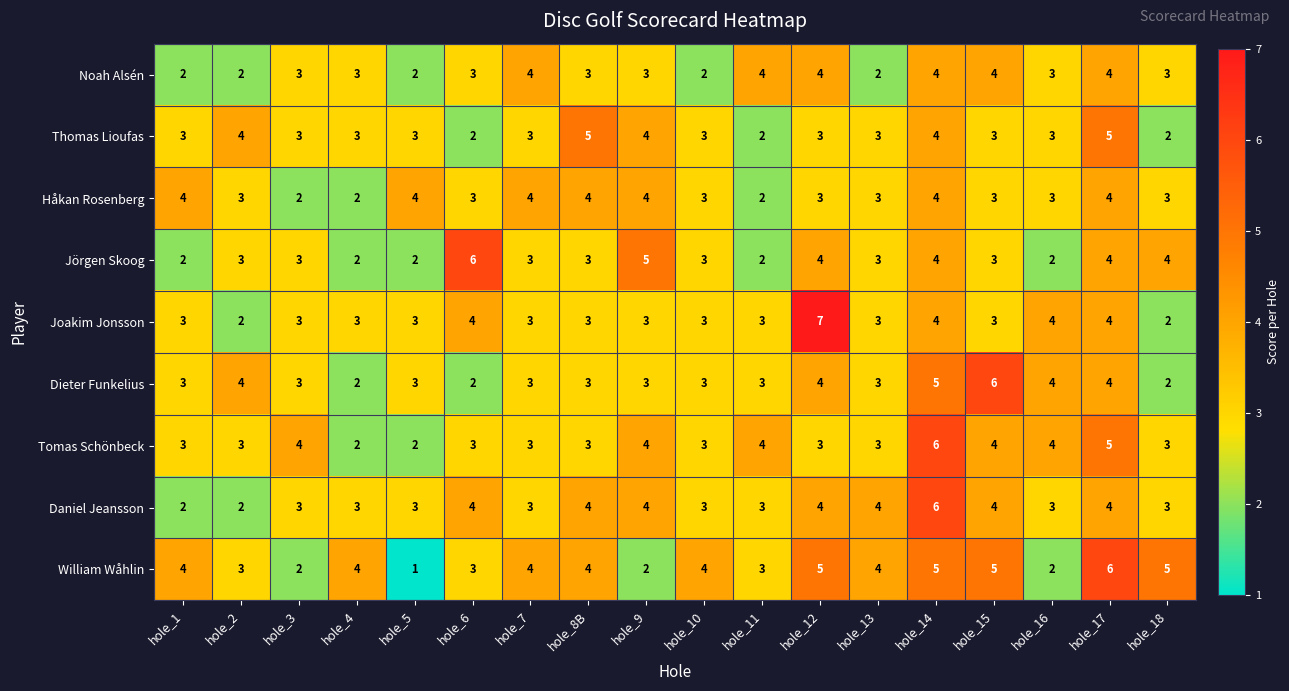

What is the sum of all Tomas Schönbeck values?

62